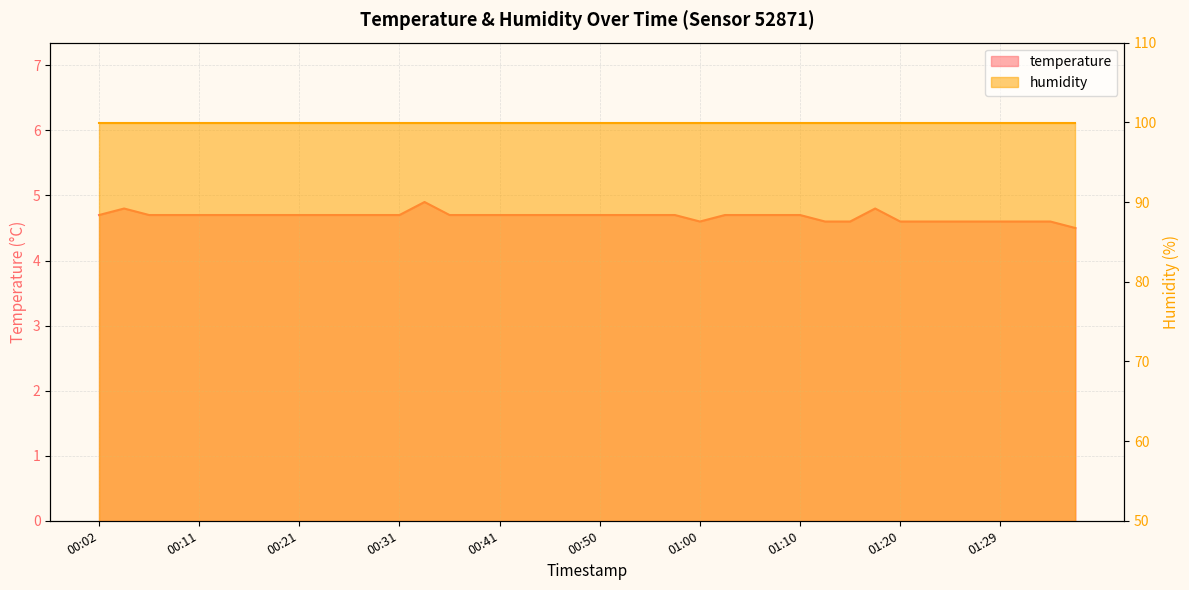

Which label corresponds to the largest value in the chart?

00:33